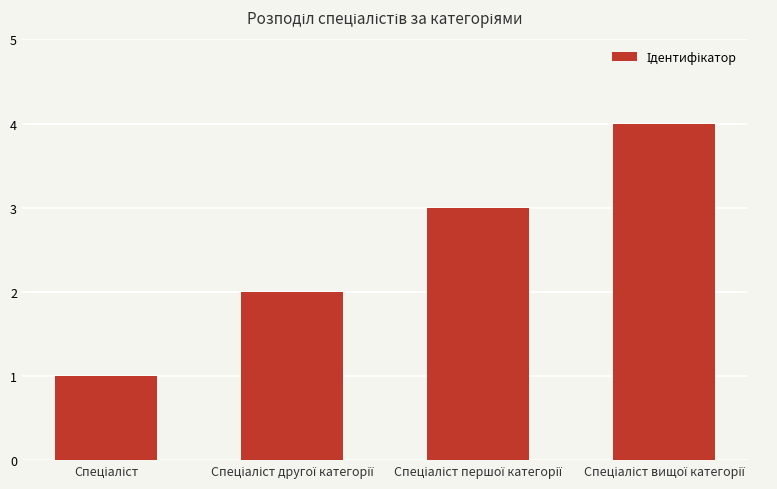

How many data points are less than 3?

2